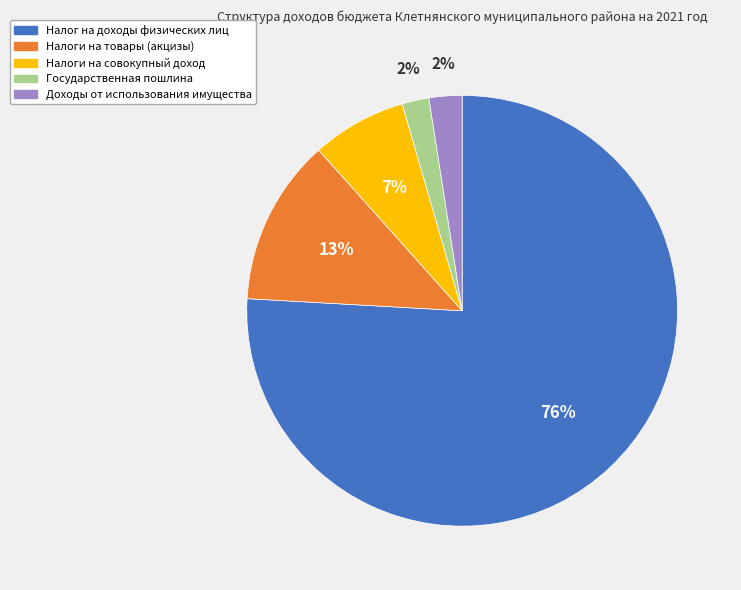

To the nearest percent, what is the combined percentage of Налоги на товары (акцизы) and Налоги на совокупный доход?

20%